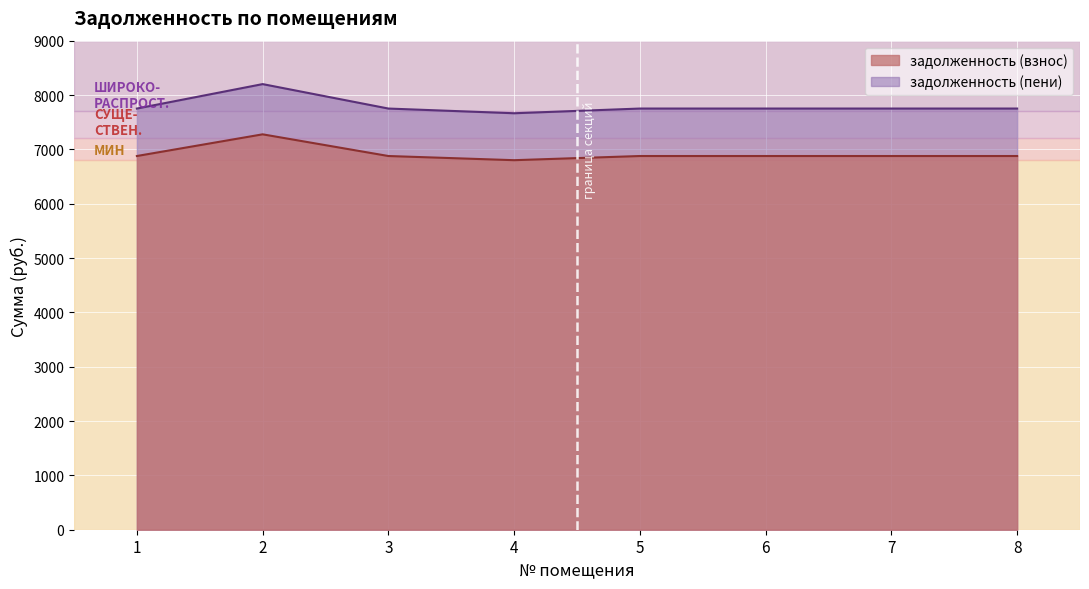

At which category is the sum across all series the highest?

2